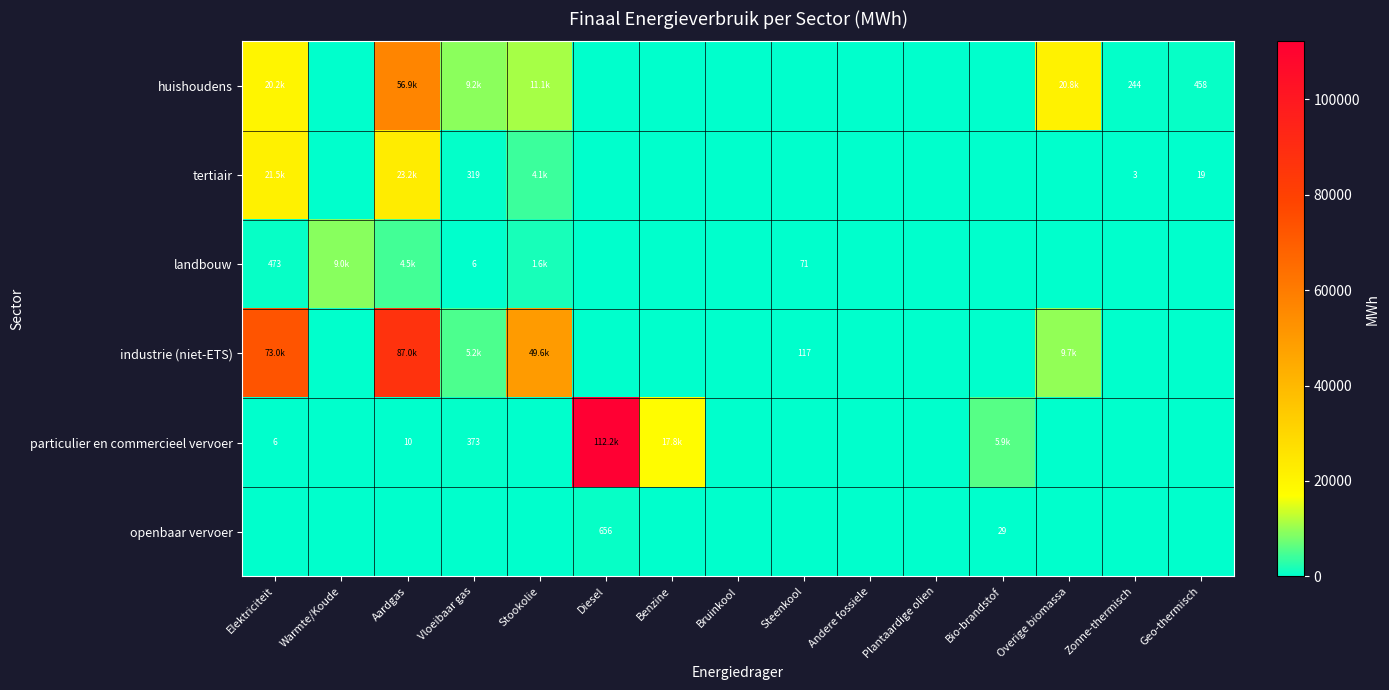

What is the spread (max minus min) of values at Aardgas?

87043.1